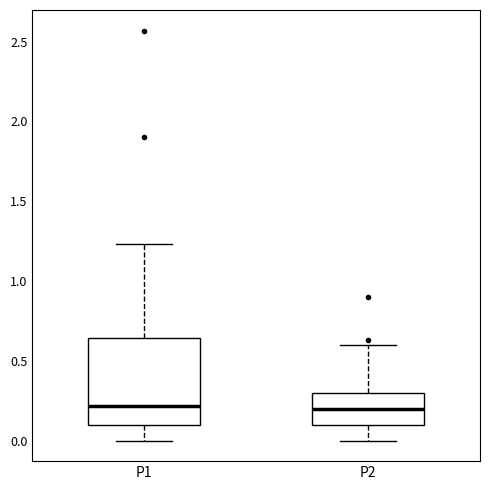

Reading left to right, transcribe this box plot: for each box, give where its median line is, the range the box spans, and where its two whiskers end, as read against the y-axis. The values are not printed on the chart, so give them approximately, as read against the axis.

P1: median 0.20, box 0.10 to 0.65, whiskers 0.00 to 1.25
P2: median 0.20, box 0.10 to 0.30, whiskers 0.00 to 0.60